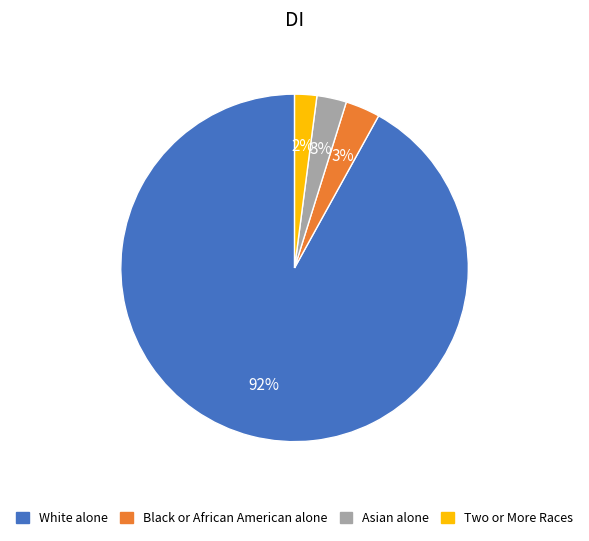

Which category accounts for the majority?

White alone